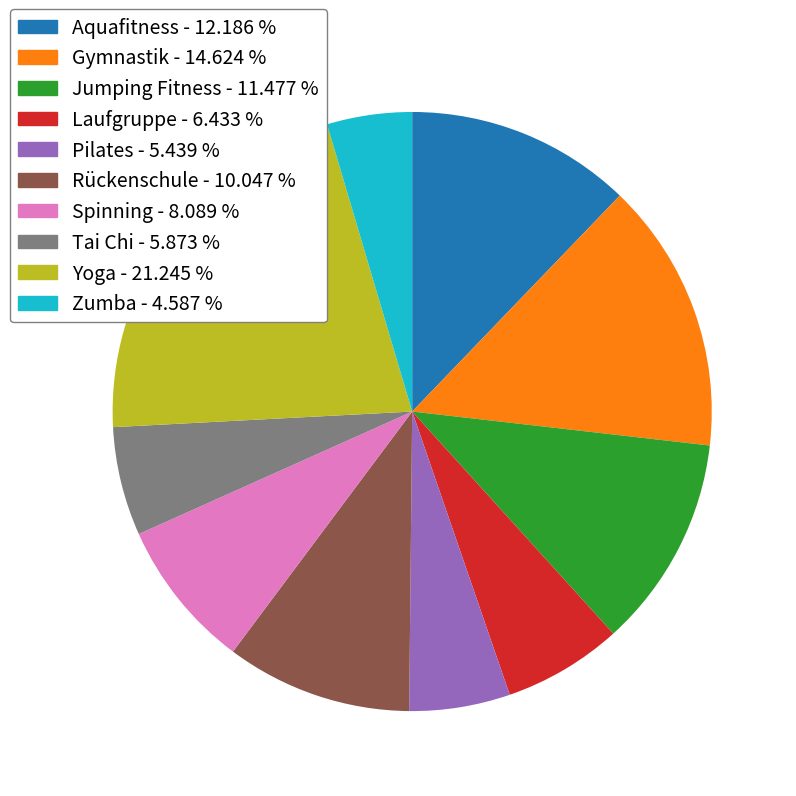

Combined, do Laufgruppe and Rückenschule account for over 50%?

No